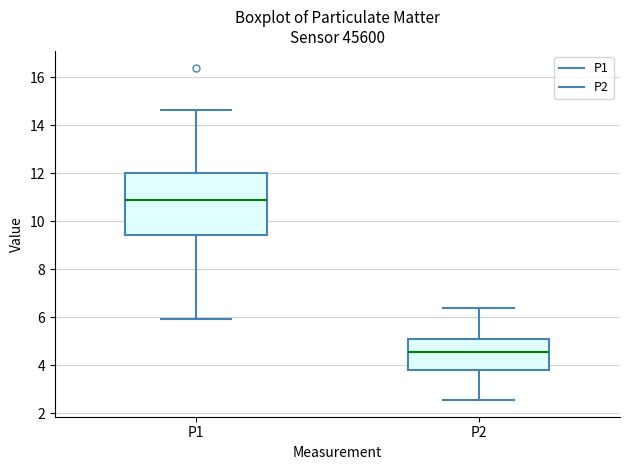

Comparing the boxes themselves (not the whiskers), which one is the tallest?

P1